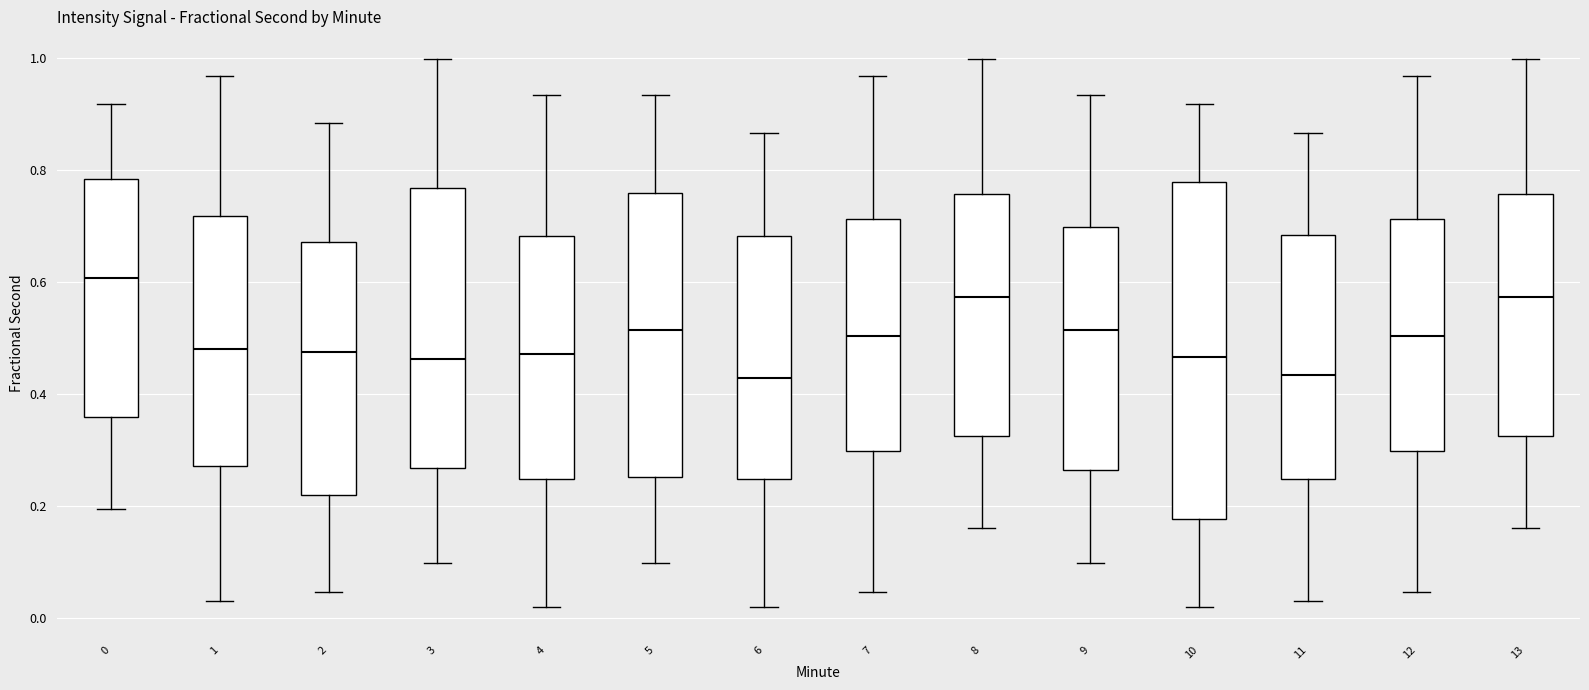

Reading left to right, transcribe this box plot: for each box, give where its median line is, the range the box spans, and where its two whiskers end, as read against the y-axis. The values are not printed on the chart, so give them approximately, as read against the axis.

0: median 0.60, box 0.36 to 0.78, whiskers 0.20 to 0.92
1: median 0.48, box 0.28 to 0.72, whiskers 0.04 to 0.96
2: median 0.48, box 0.22 to 0.68, whiskers 0.04 to 0.88
3: median 0.46, box 0.26 to 0.76, whiskers 0.10 to 1.00
4: median 0.48, box 0.24 to 0.68, whiskers 0.02 to 0.94
5: median 0.52, box 0.26 to 0.76, whiskers 0.10 to 0.94
6: median 0.42, box 0.24 to 0.68, whiskers 0.02 to 0.86
7: median 0.50, box 0.30 to 0.72, whiskers 0.04 to 0.96
8: median 0.58, box 0.32 to 0.76, whiskers 0.16 to 1.00
9: median 0.52, box 0.26 to 0.70, whiskers 0.10 to 0.94
10: median 0.46, box 0.18 to 0.78, whiskers 0.02 to 0.92
11: median 0.44, box 0.24 to 0.68, whiskers 0.04 to 0.86
12: median 0.50, box 0.30 to 0.72, whiskers 0.04 to 0.96
13: median 0.58, box 0.32 to 0.76, whiskers 0.16 to 1.00